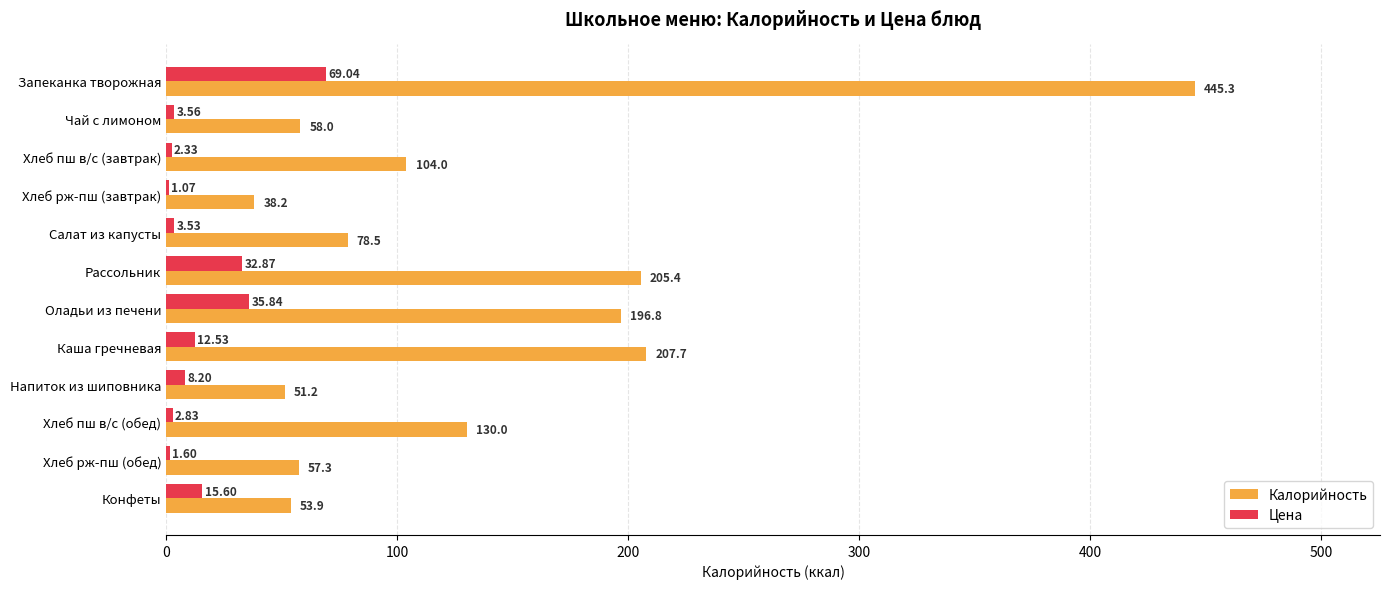

Is the value of Калорийность at Салат из капусты greater than the value of Цена at Хлеб пш в/с (обед)?

Yes